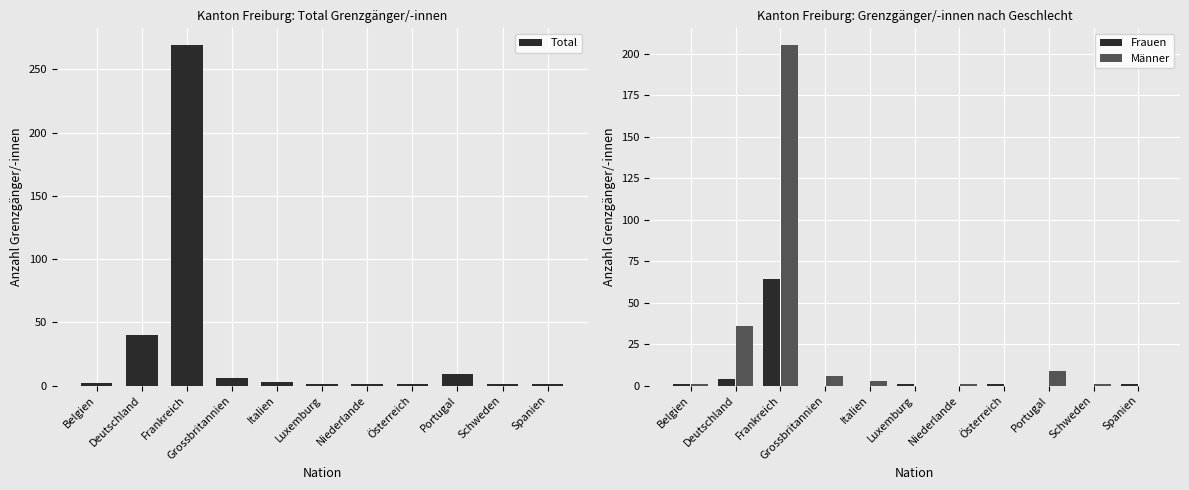

Which series has the largest total across all categories?

Total